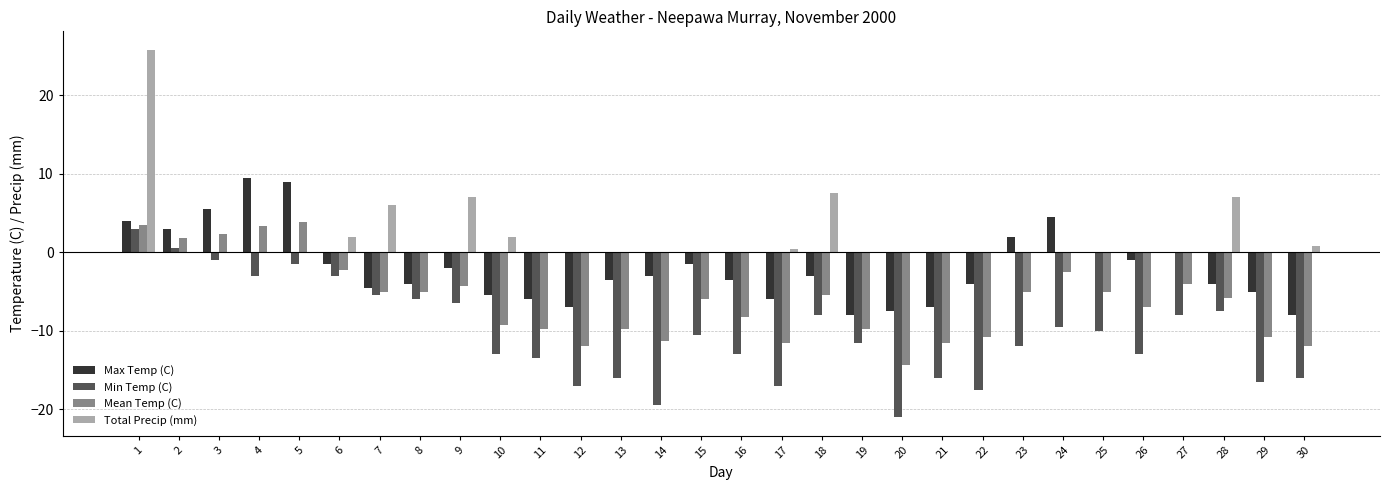

Which series changed the most between 18 and 29?

Min Temp (C)